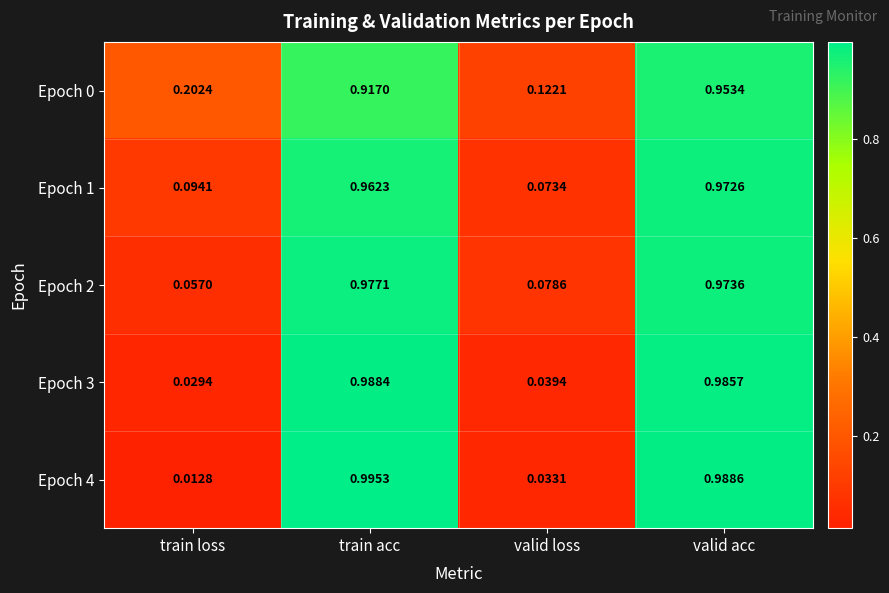

At how many categories does at least one series exceed 0?

4